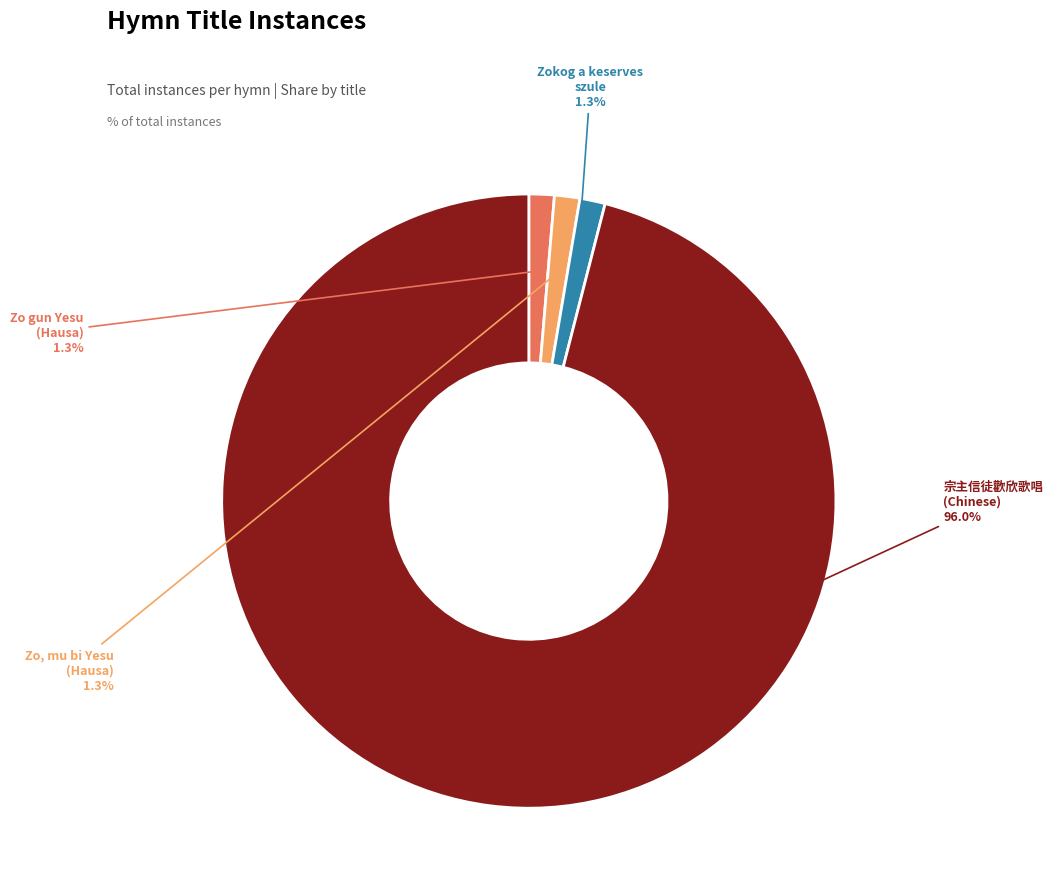

Is there any slice that represents more than half of the pie?

Yes